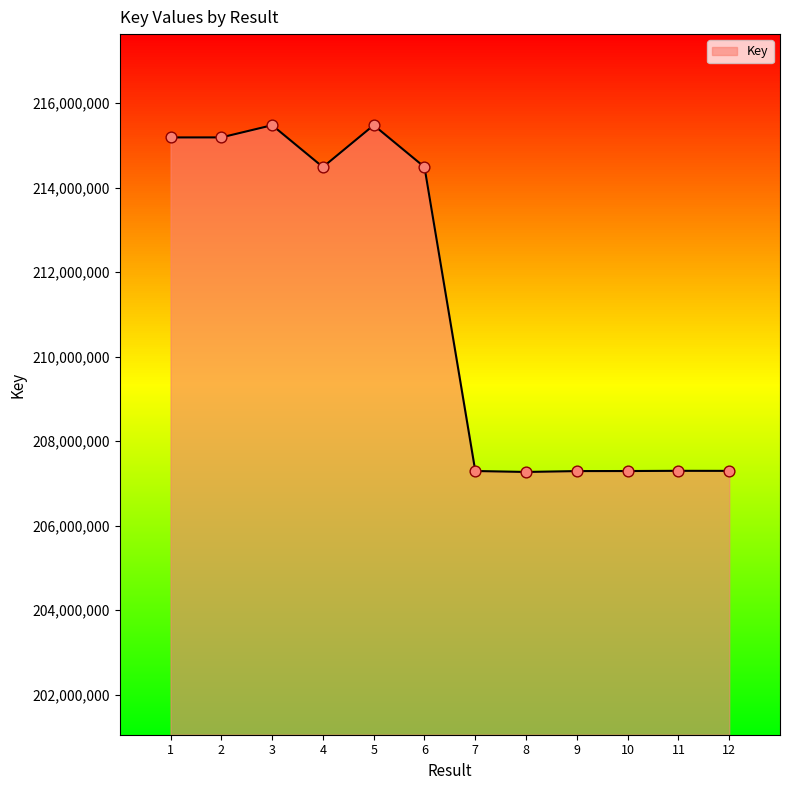

What is the ratio of the value at 11 to the value at 10?

1.0